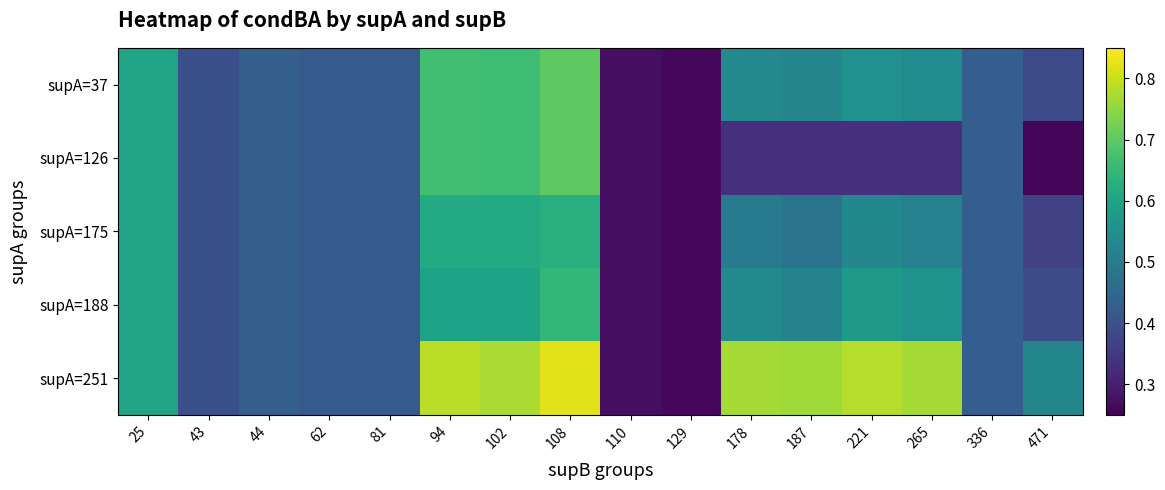

What is the maximum value shown in the chart?

0.8